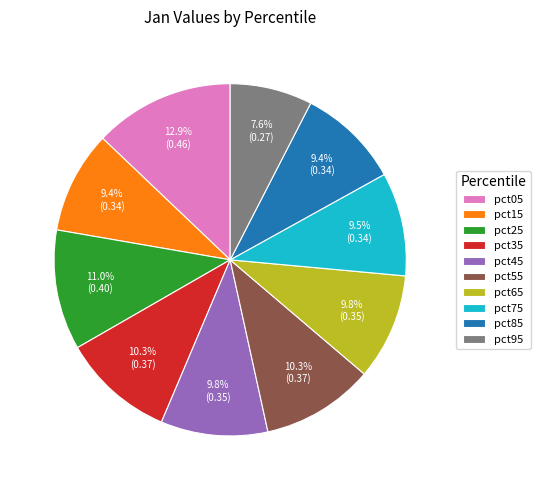

How many slices are in this pie chart?

10